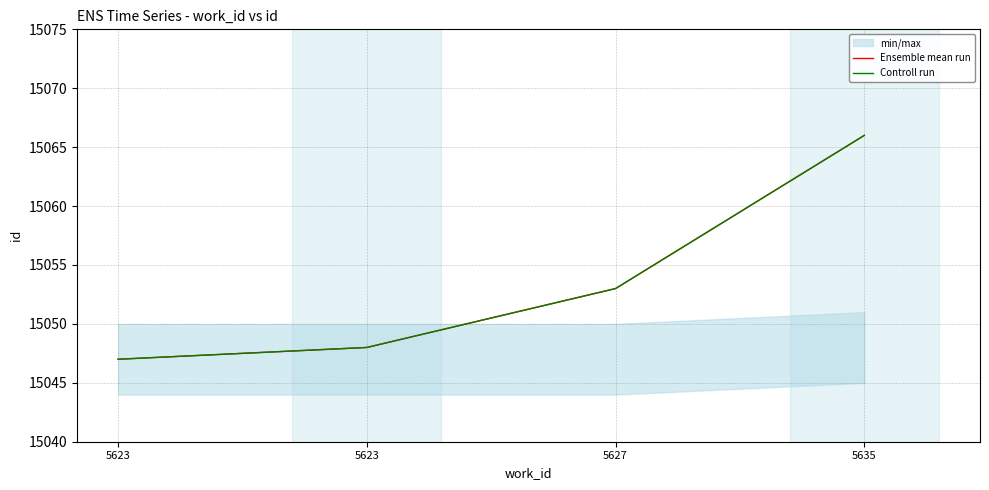

What is the average value of the Ensemble mean run series?

15054